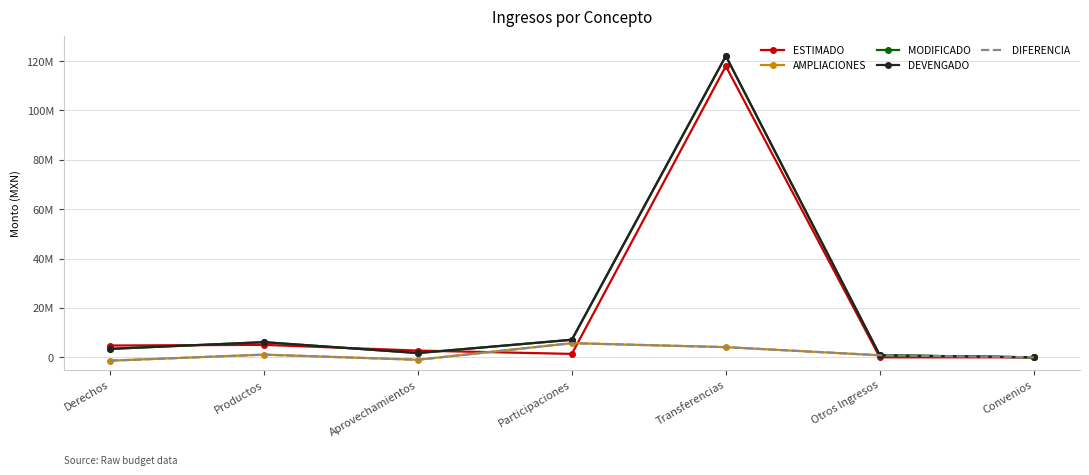

True or false: DEVENGADO has a value of 0.0 at Convenios.

True